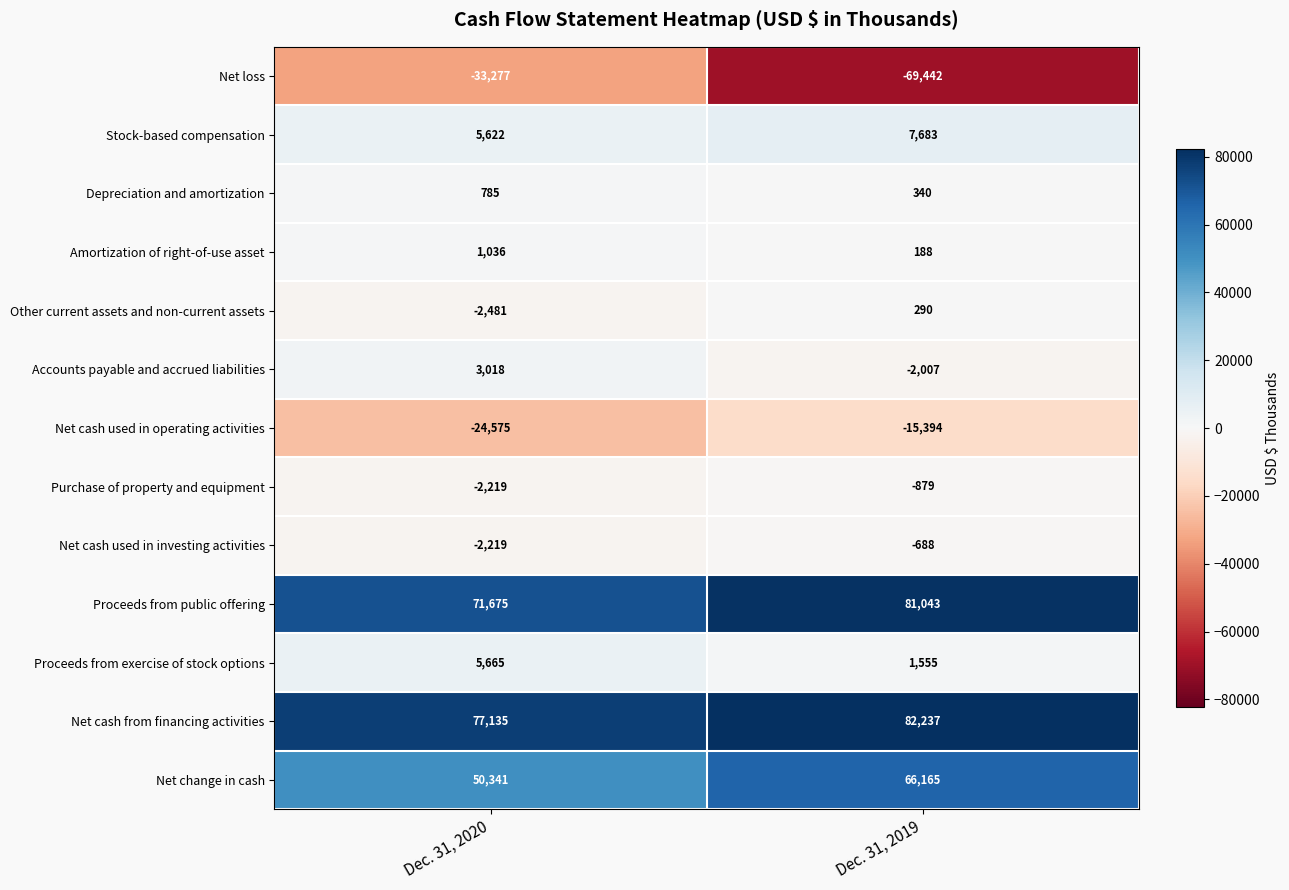

How many negative values does the Other current assets and non-current assets series have?

1